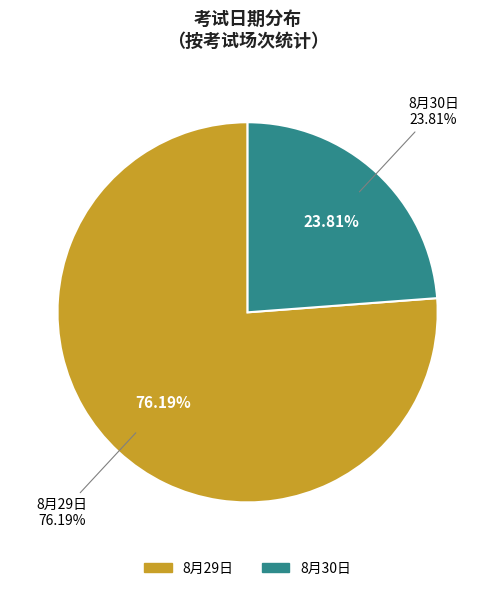

What is the smallest slice in the pie chart?

8月30日